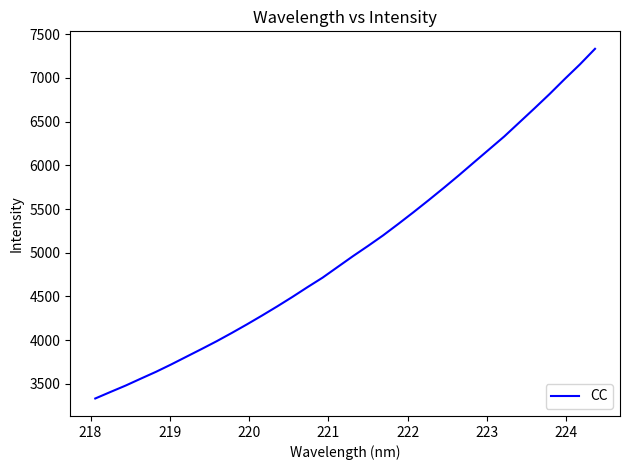

What is the minimum value shown in the chart?

3333.9